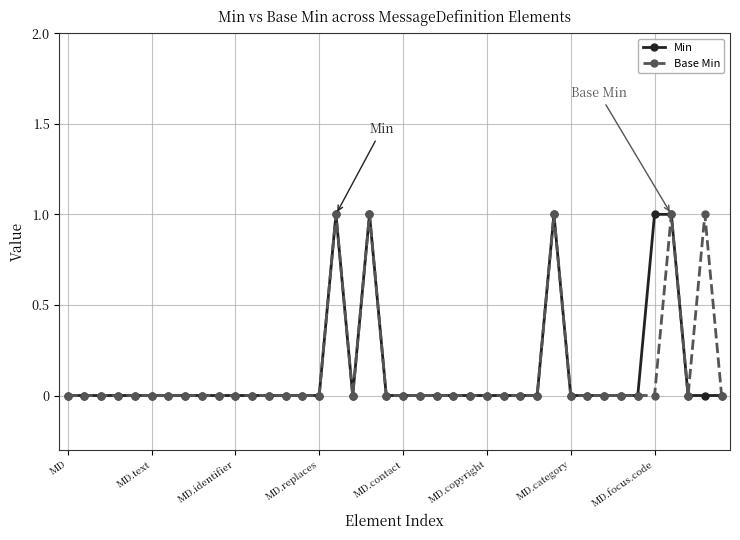

Where is the first local minimum for Min?

17